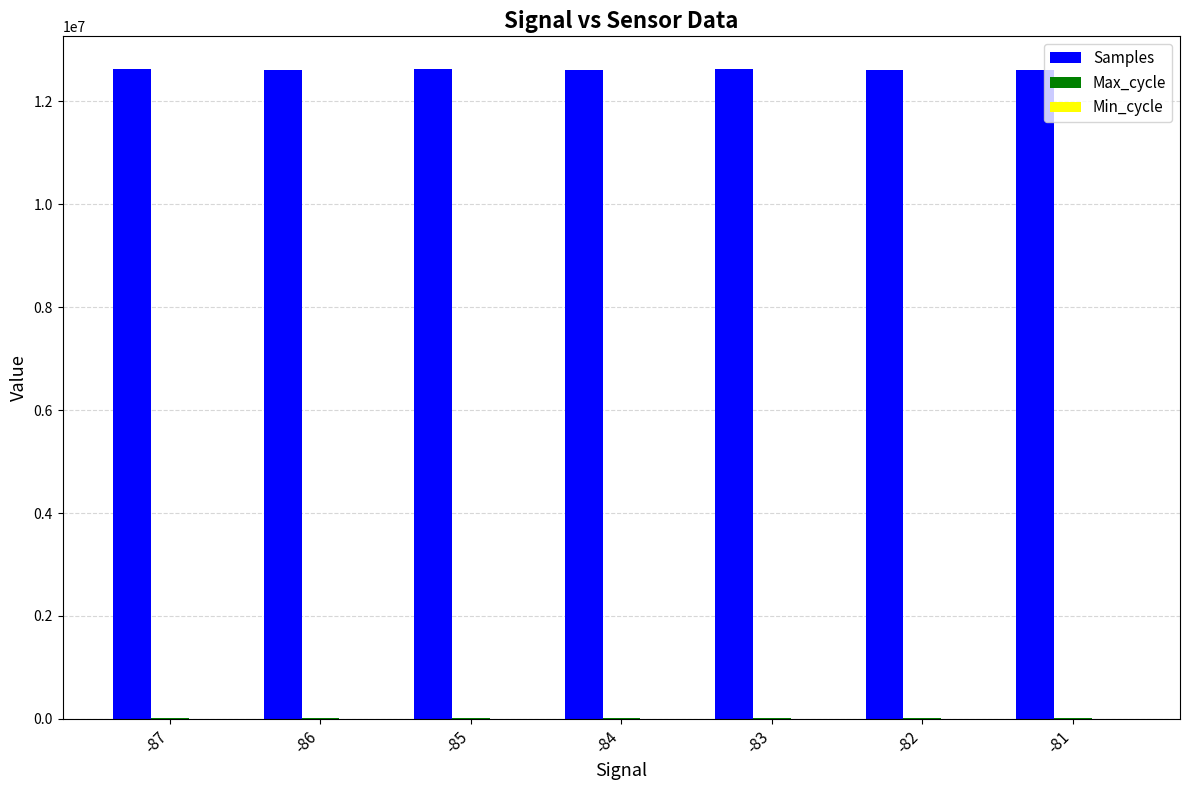

What is the maximum value for Samples?

12633461.1